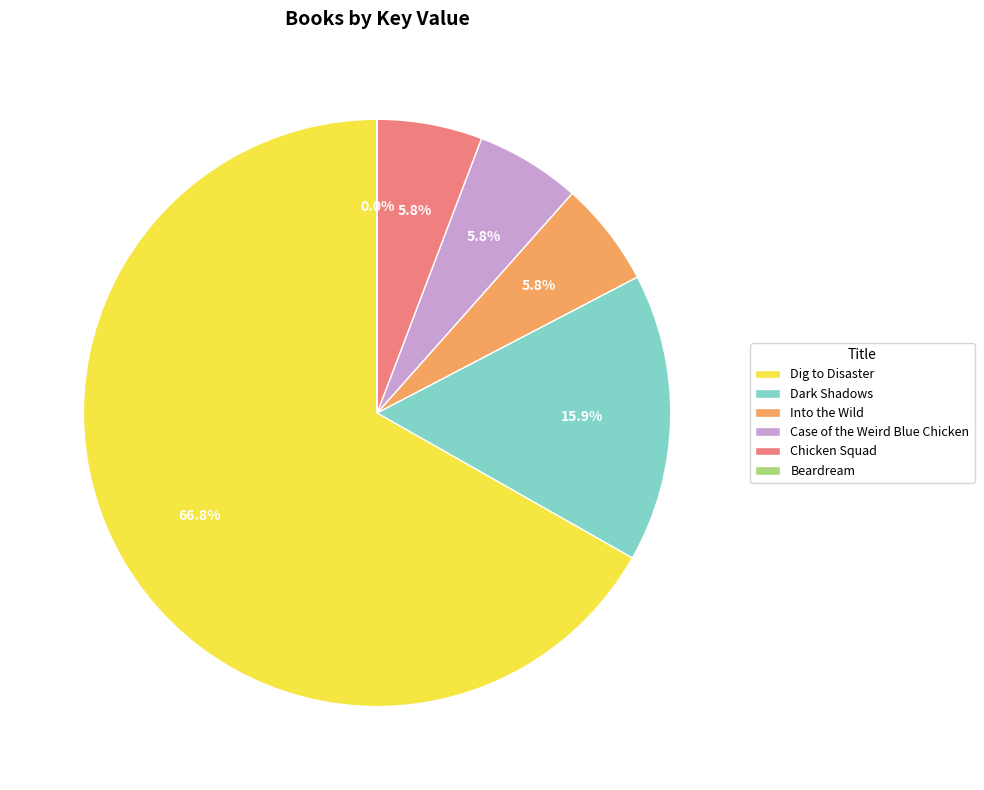

Which slice is the largest?

Dig to Disaster